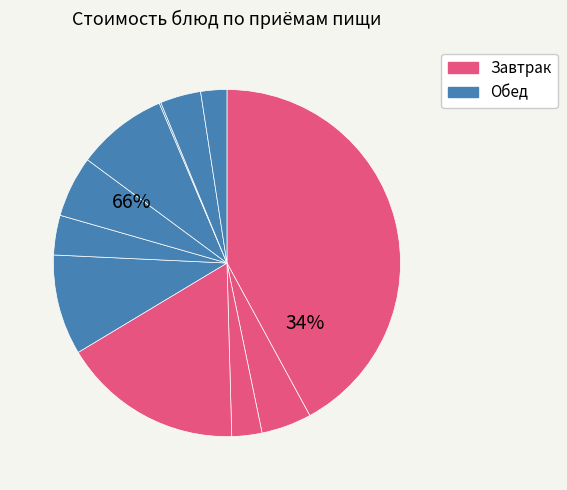

What is the total percentage of напиток из шиповника and яблоко?

17.0%